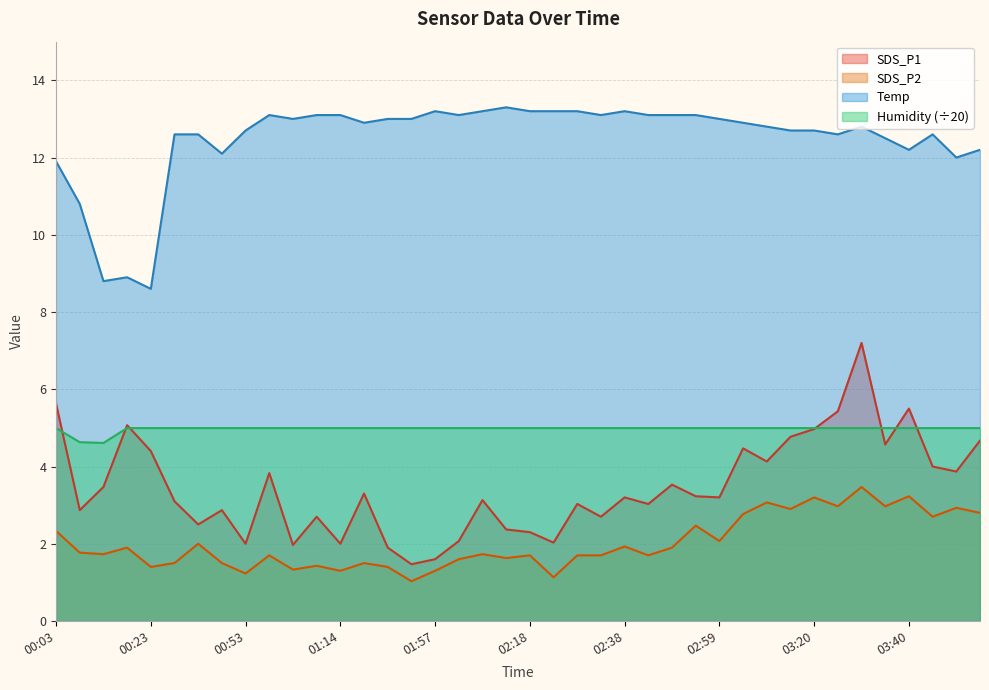

What is the difference between the highest and lowest values at 02:54?

10.6